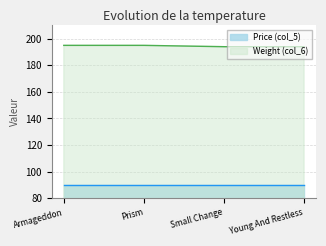

What is the approximate value at Armageddon?

195